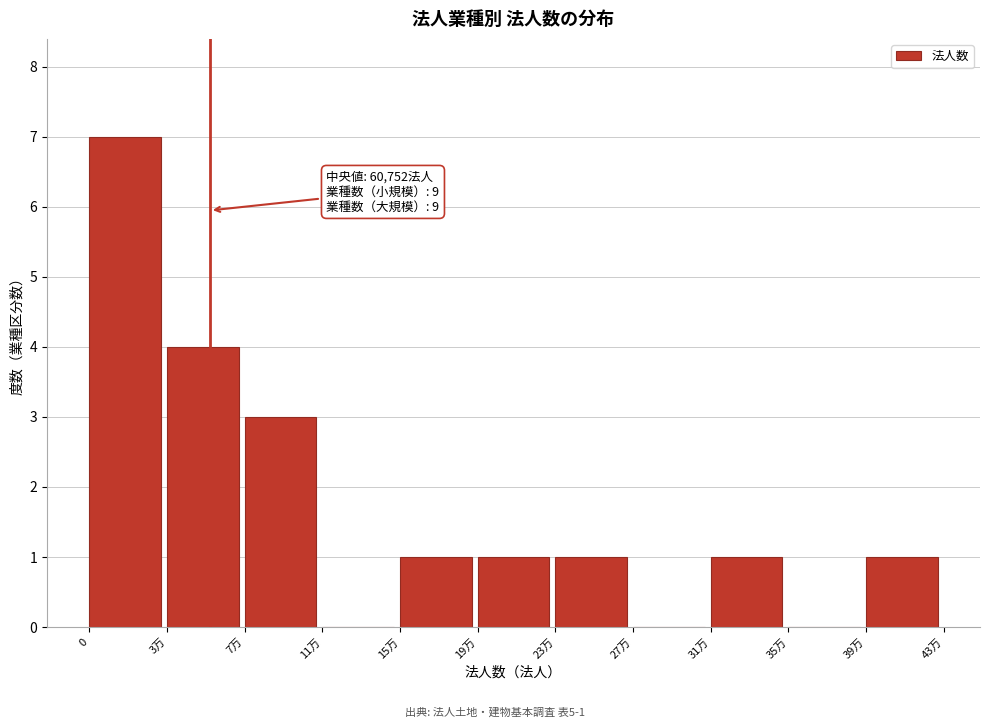

Reading left to right, what are all the values shown in this chart?

0=7	3万=4	7万=3	11万=0	15万=1	19万=1	23万=1	27万=0	31万=1	35万=0	39万=1